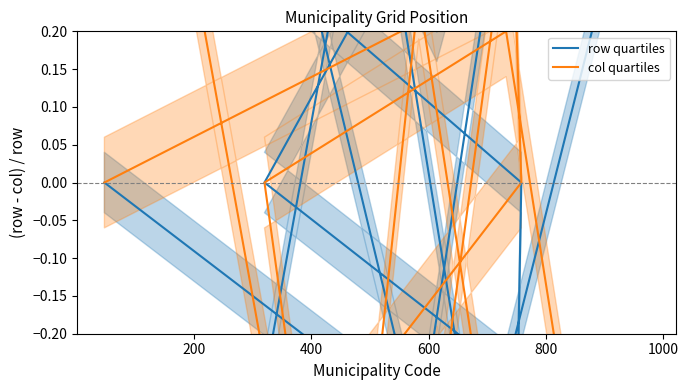

How many series are shown in this chart?

2